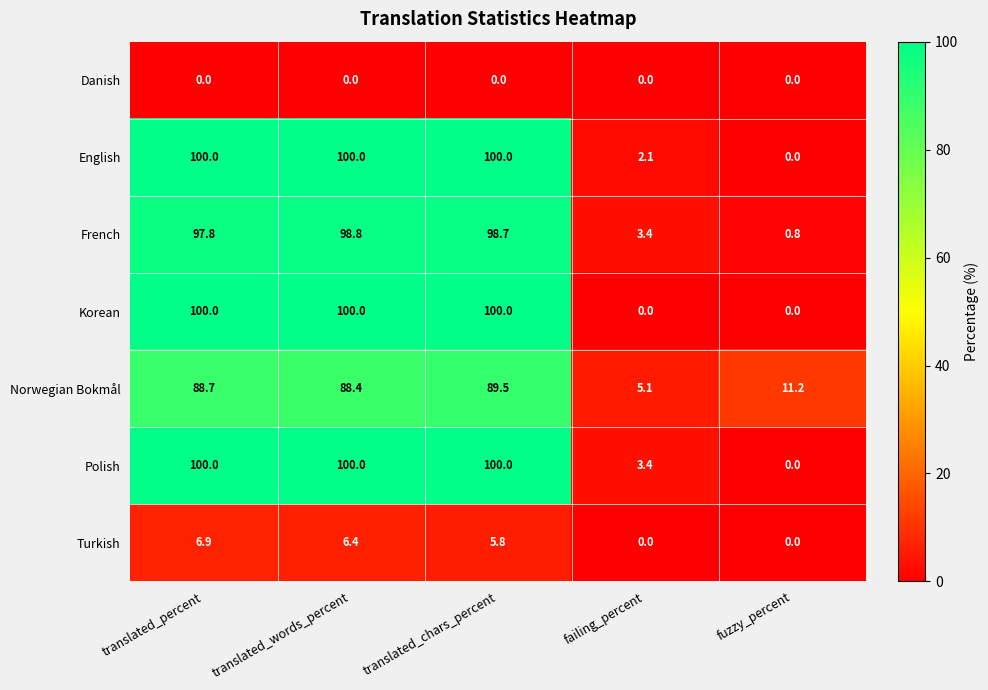

What is the maximum value for Korean?

100.0